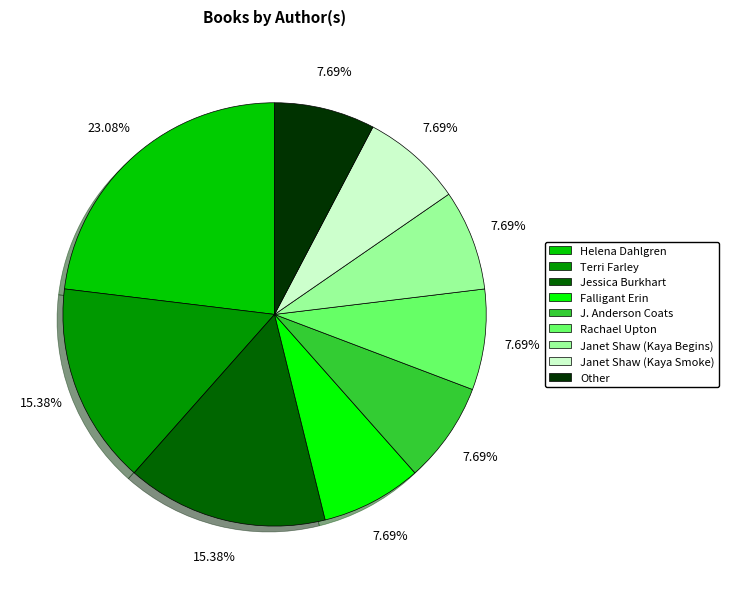

Is there a majority slice in this chart?

No